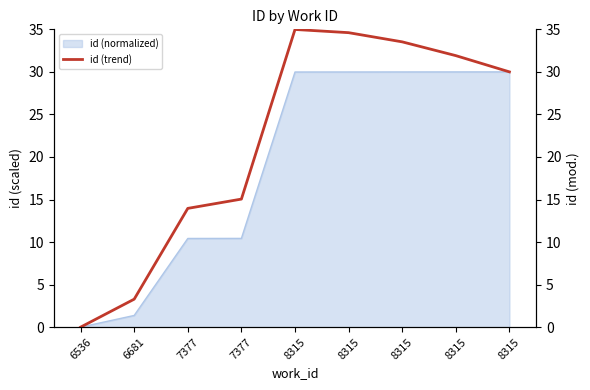

What is the change in value from 7377 to 8315?

+16.0